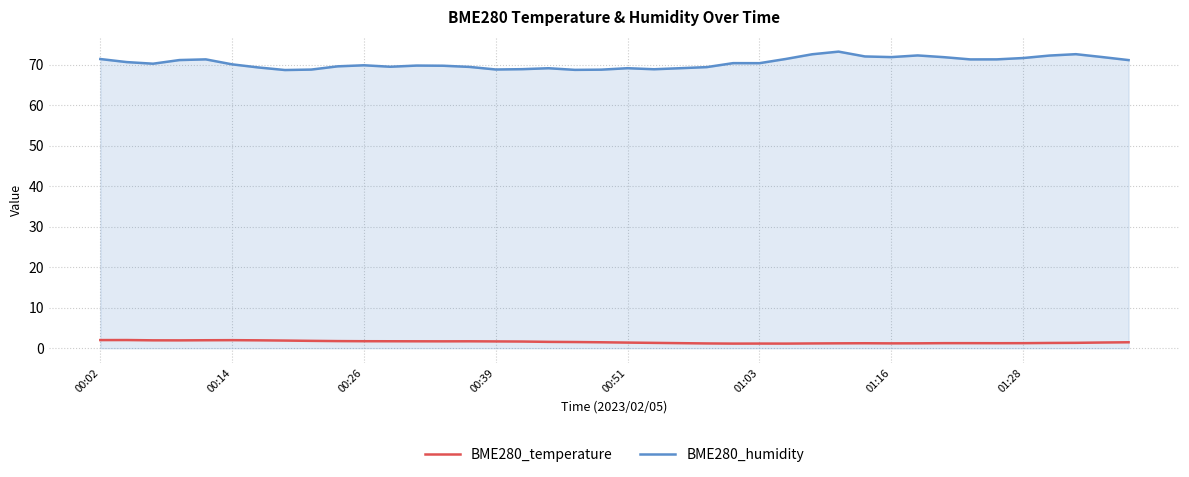

Does the chart have visible grid lines?

Yes